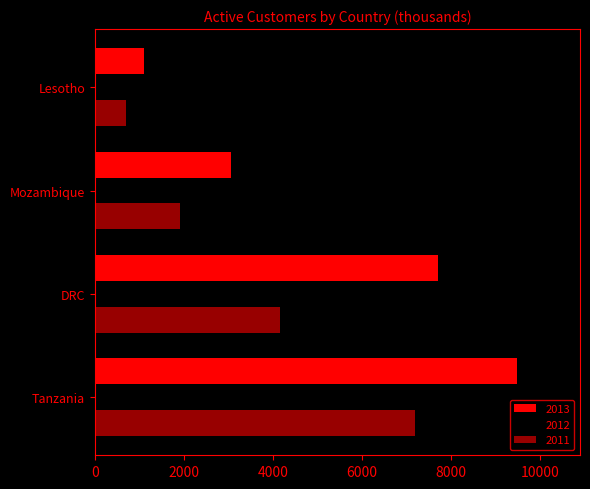

At which label does 2011 reach its peak?

Tanzania